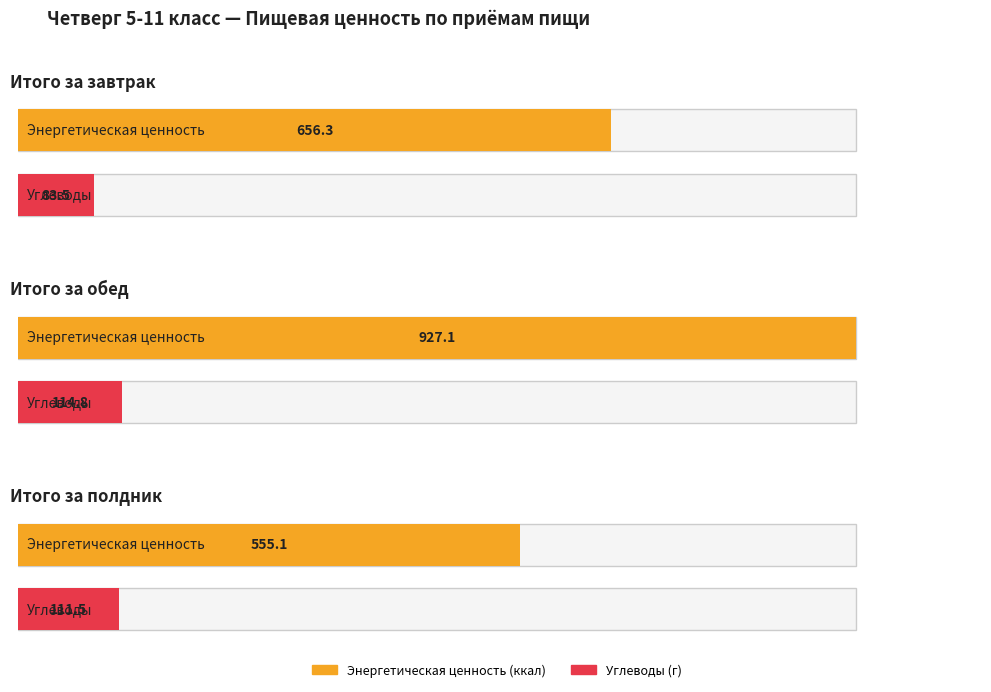

The Углеводы (г) series shows 111.5 at Итого за полдник. True or false?

True